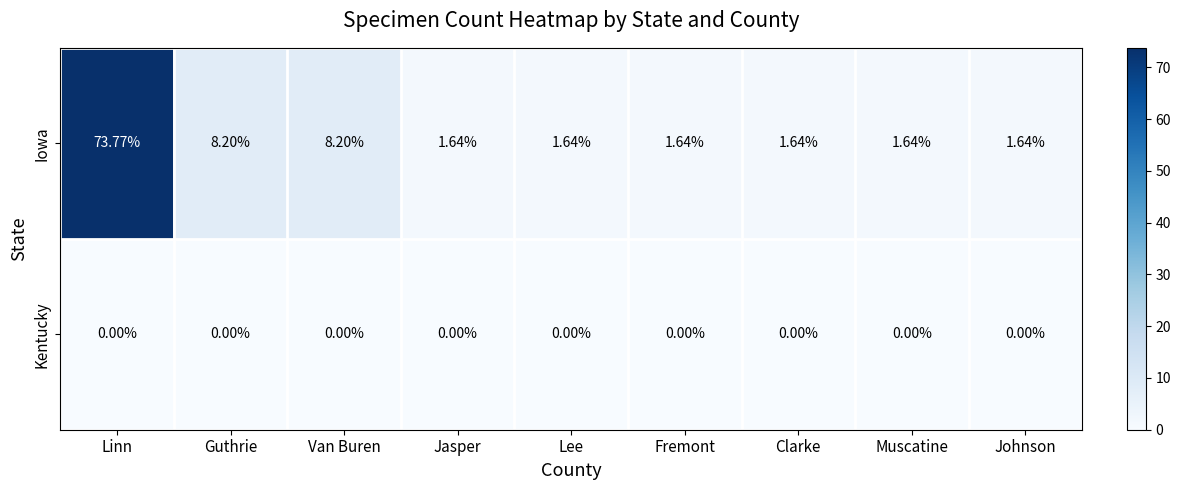

At how many categories does at least one series exceed 41?

1